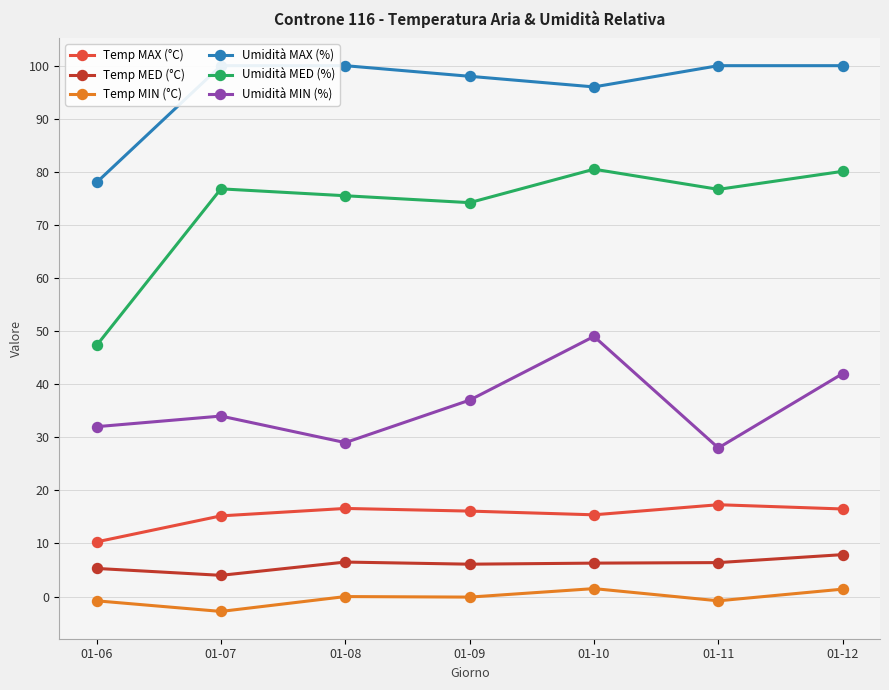

What is the minimum value shown in the chart?

-2.8